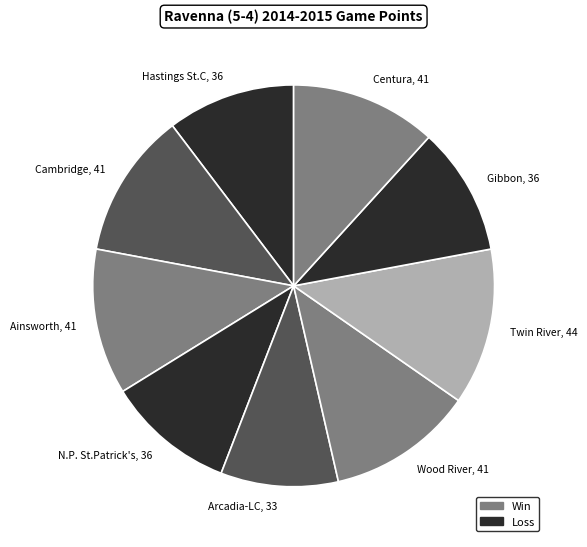

Count the number of slices in the pie.

9